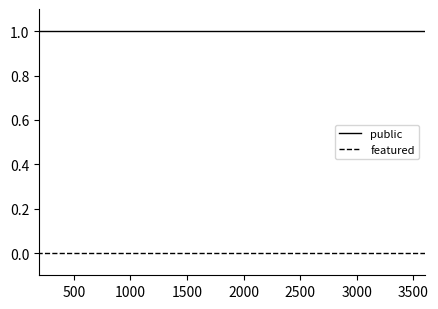

Reading left to right, what are all the values shown in this chart?

public: 1	1	1	1	1	1
featured: 0	0	0	0	0	0